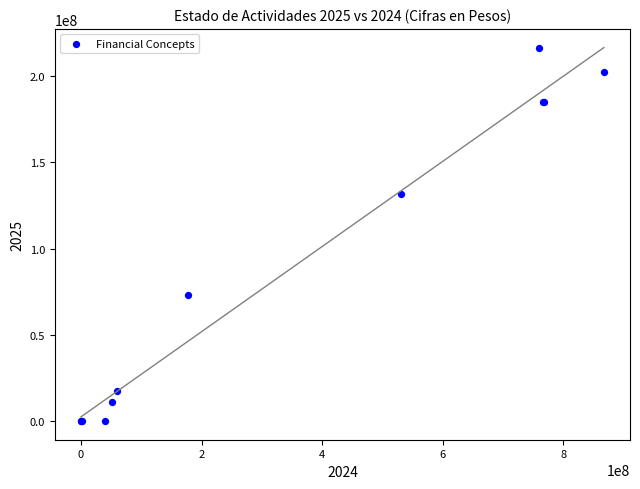

What Y value in the scatter plot is closest to 108046903?

131590988.4